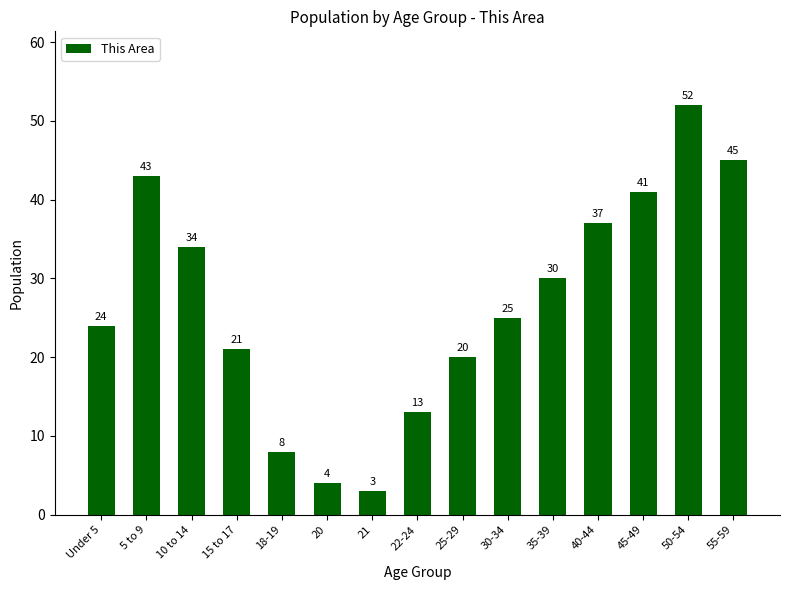

What is the difference between the values at 20 and 45-49?

37